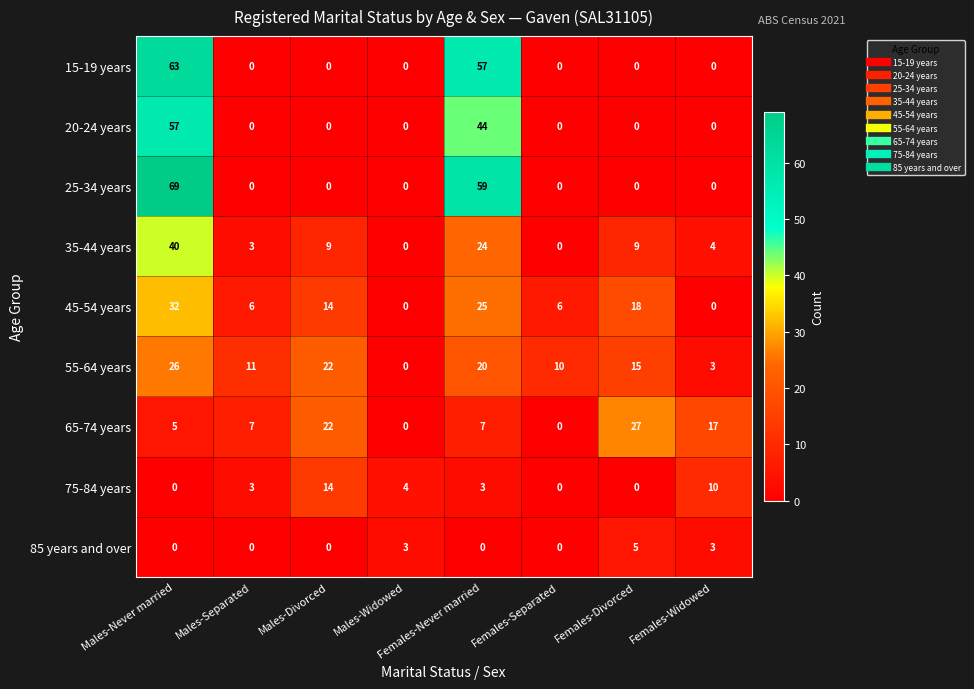

What is the sum of all 25-34 years values?

128